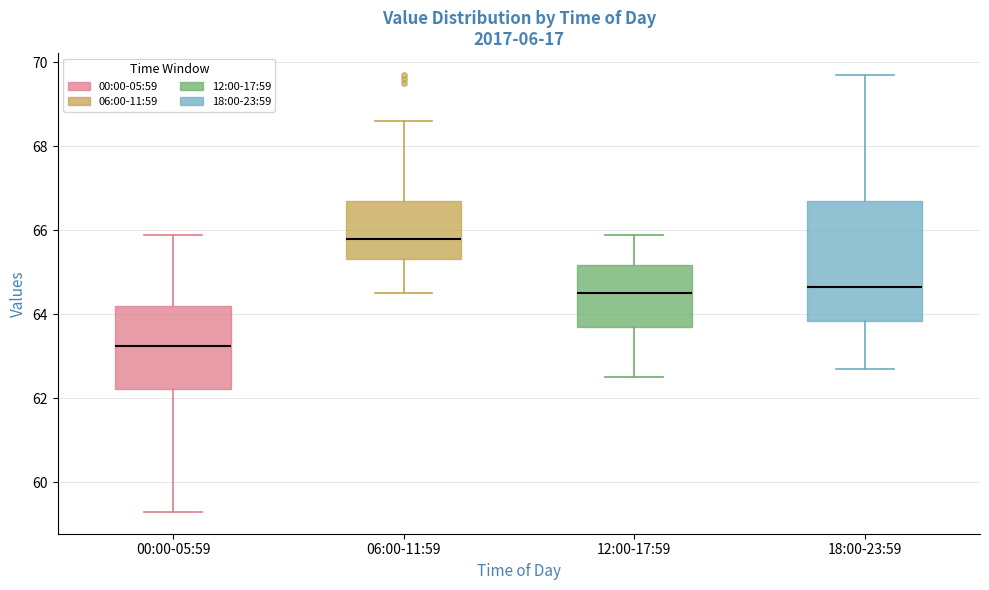

Which box has the highest median line?

06:00-11:59